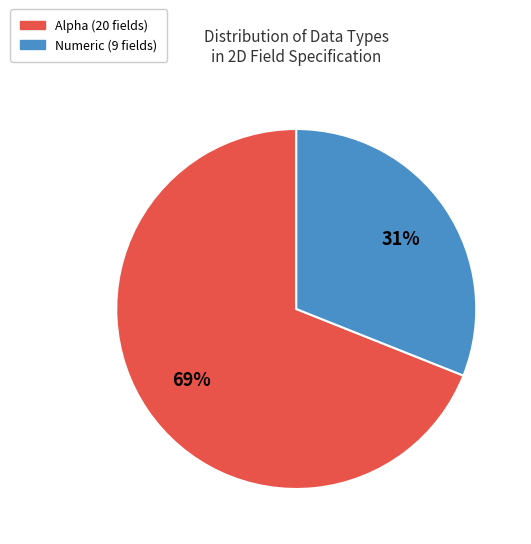

True or false: Alpha accounts for 69% of the total.

True